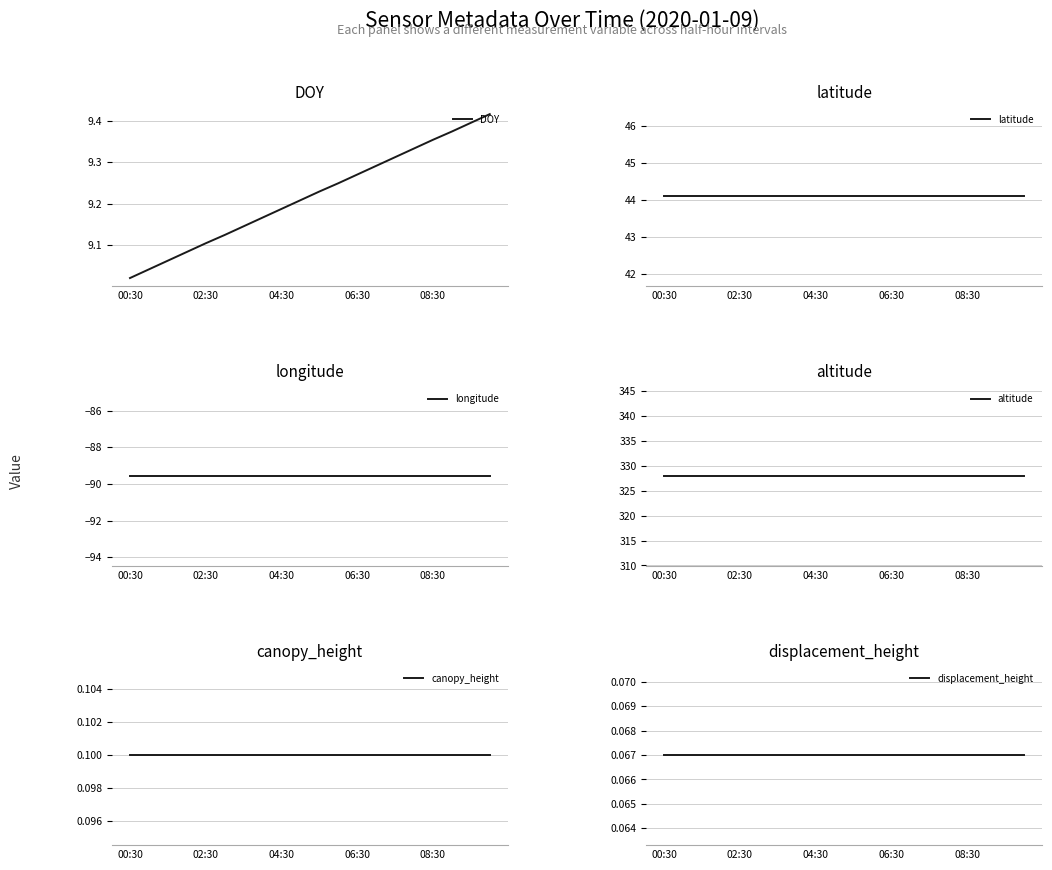

What are all the series names shown in the legend?

DOY, latitude, longitude, altitude, canopy_height, displacement_height